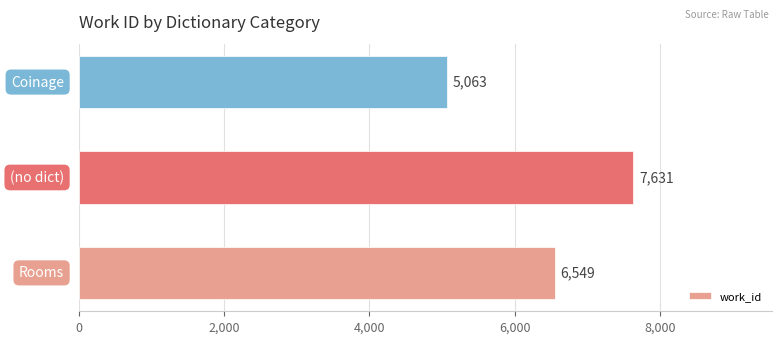

What is the sum of all values?

19243